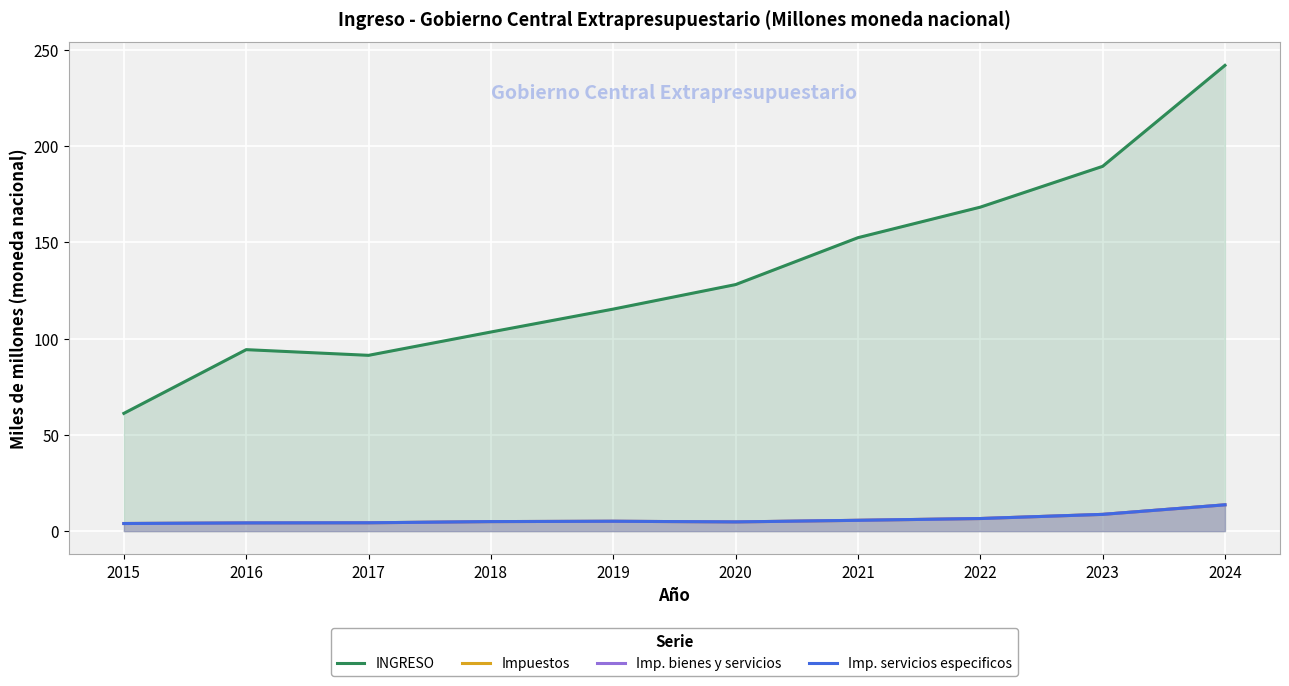

In Imp. servicios especificos, how many points are lower than both neighbors (excluding endpoints)?

1